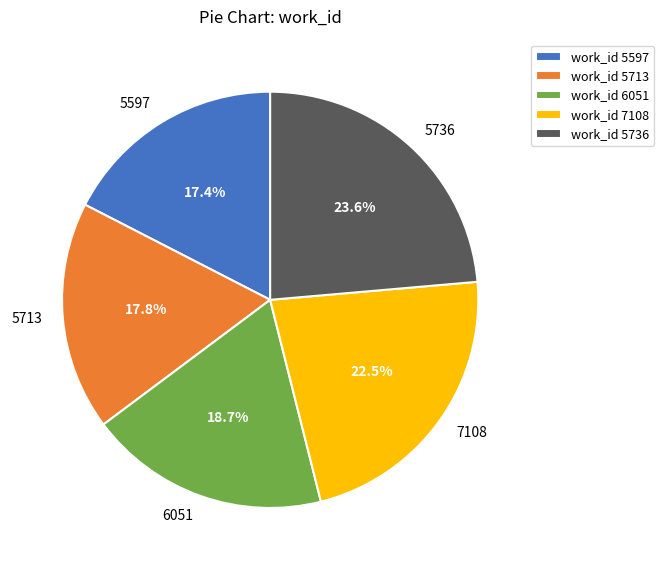

What is the total percentage of 5713 and 6051?

36.5%